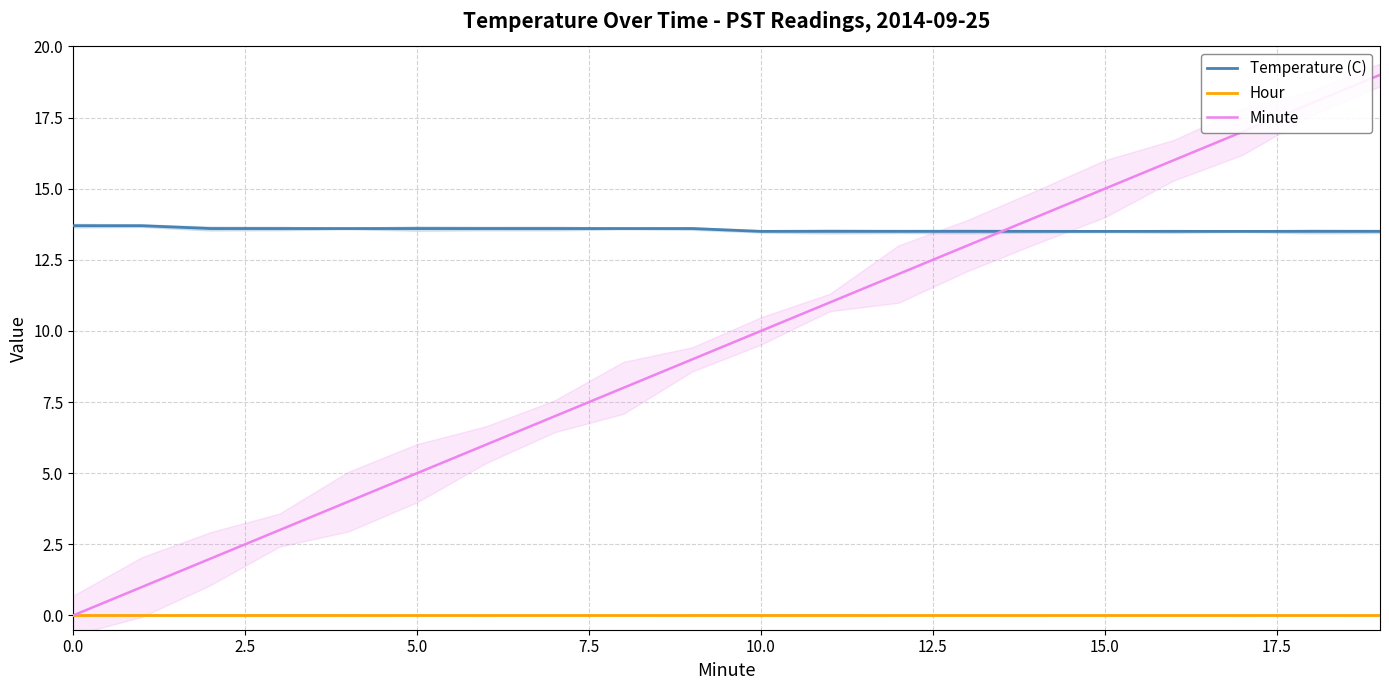

What is the maximum value shown in the chart?

19.0